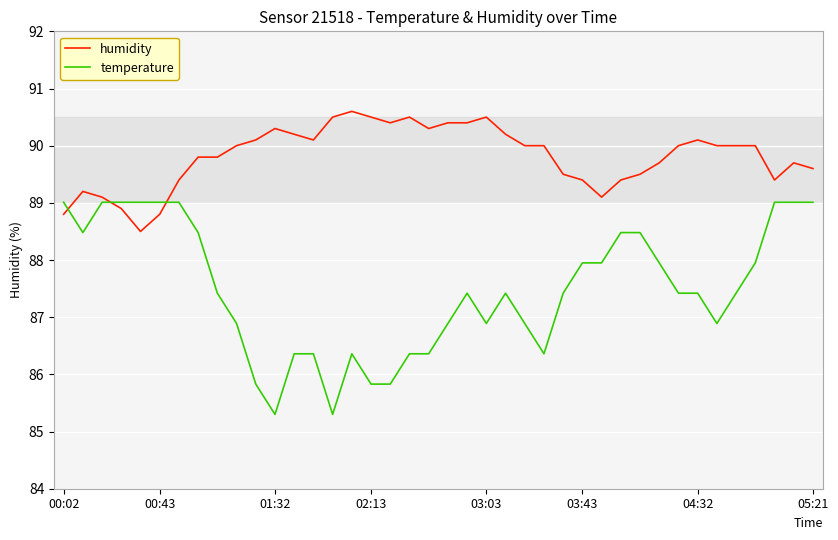

List the series in order of their peak value, highest first.

humidity, temperature